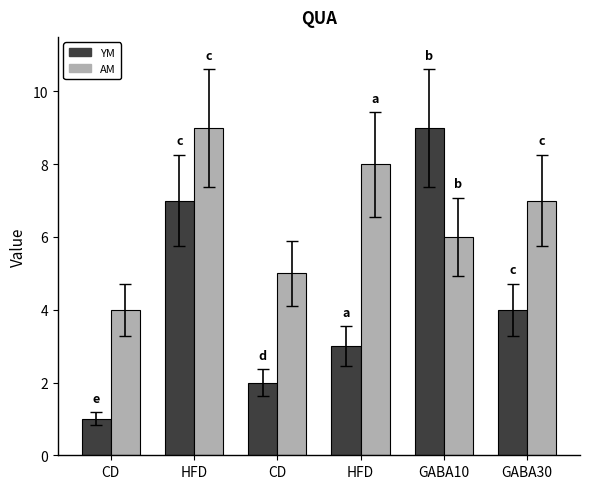

How many values in the AM series are below 7?

3